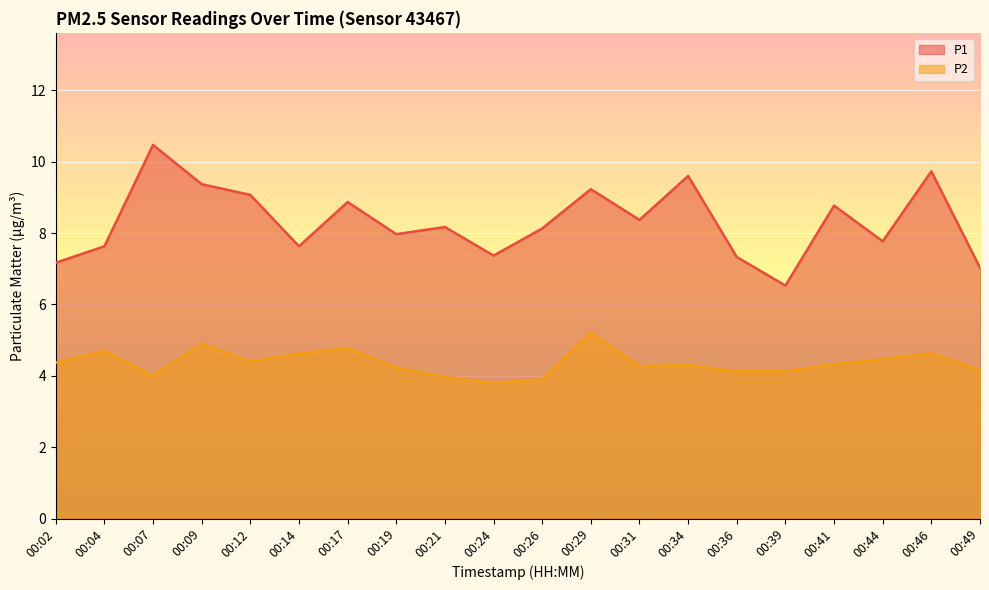

Reading left to right, extract all data points from this chart.

P1: 7.2	7.6	10.5	9.4	9.1	7.6	8.9	8.0	8.2	7.4	8.1	9.2	8.4	9.6	7.3	6.5	8.8	7.8	9.7	7.0
P2: 4.4	4.7	4.0	4.9	4.4	4.6	4.8	4.2	4.0	3.8	3.9	5.2	4.3	4.3	4.1	4.1	4.3	4.5	4.6	4.2